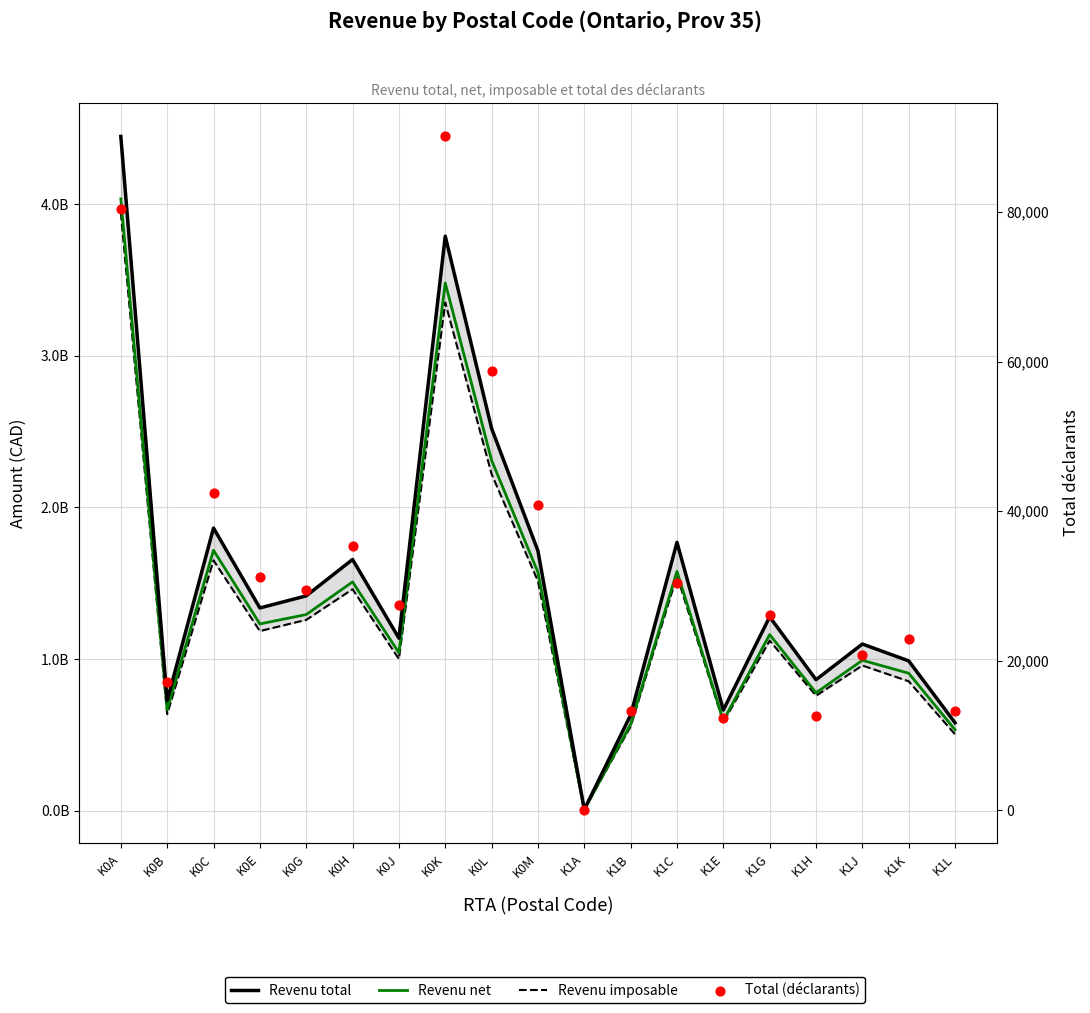

Is the value of Revenu imposable at K0B greater than the value of Total (déclarants) at K0M?

Yes